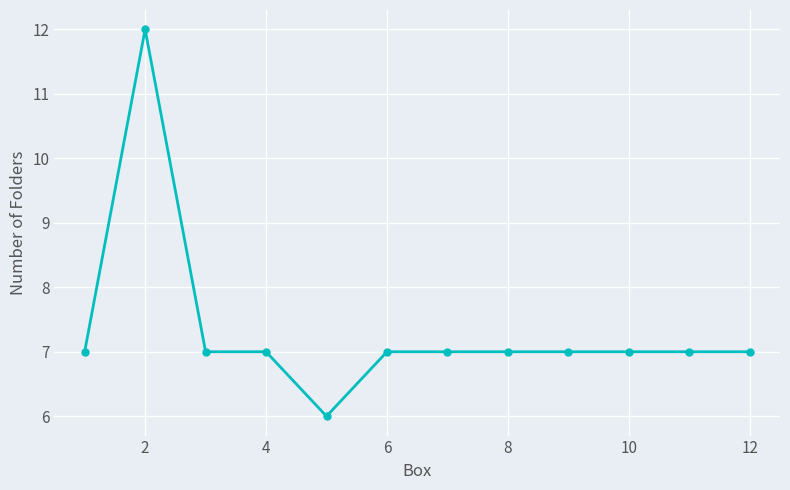

What is the average value?

7